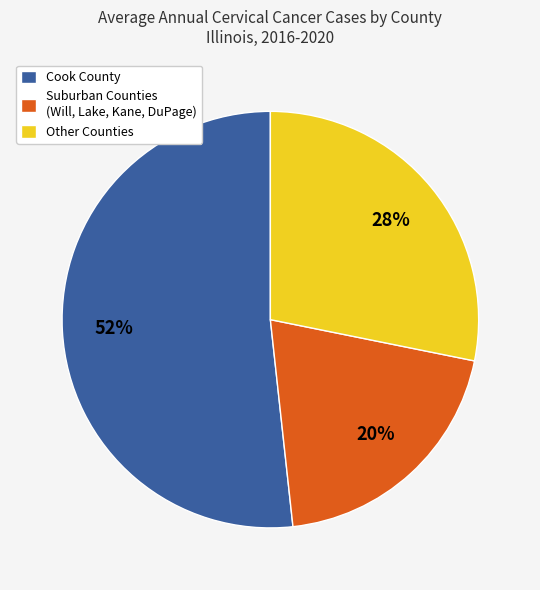

The Other Counties slice represents 19% of the pie. True or false?

False